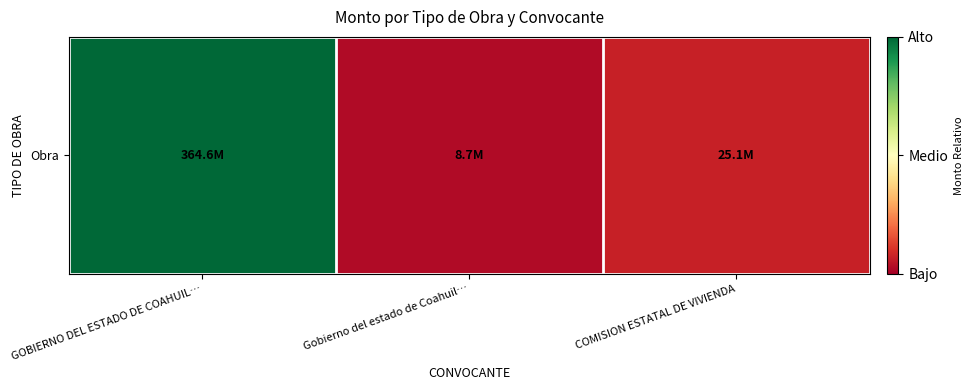

Which has a higher value, Gobierno del estado de Coahuil… or GOBIERNO DEL ESTADO DE COAHUIL…?

GOBIERNO DEL ESTADO DE COAHUIL…